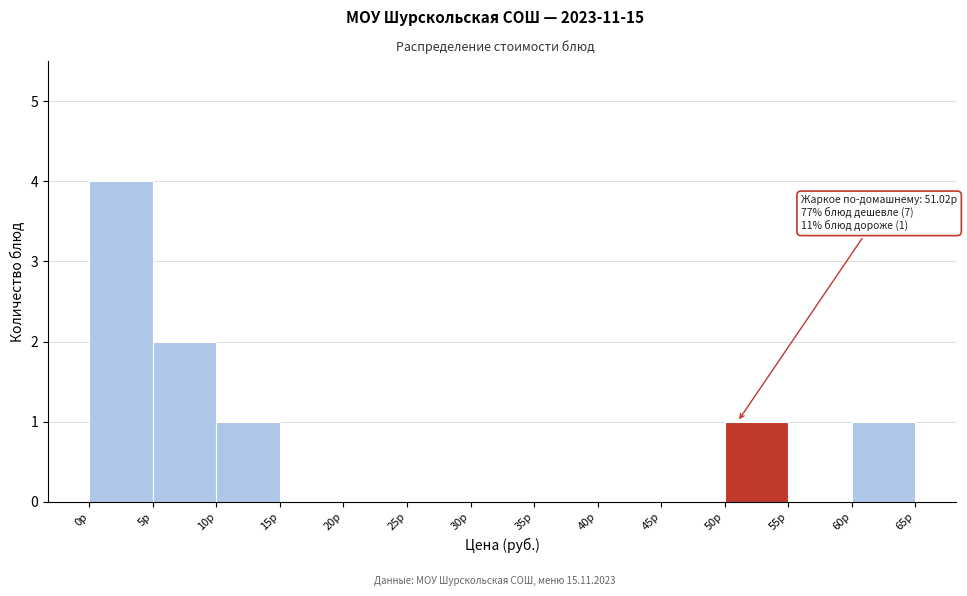

Over which range of the x-axis is the bar tallest?

0 to 5